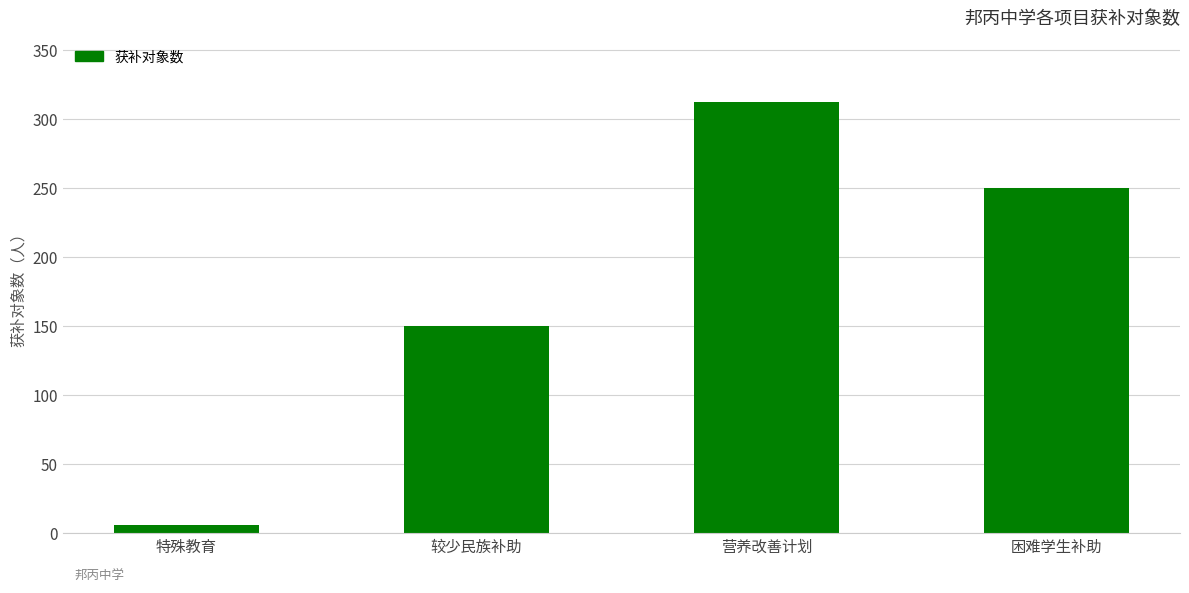

What is the change in value from 较少民族补助 to 困难学生补助?

+100